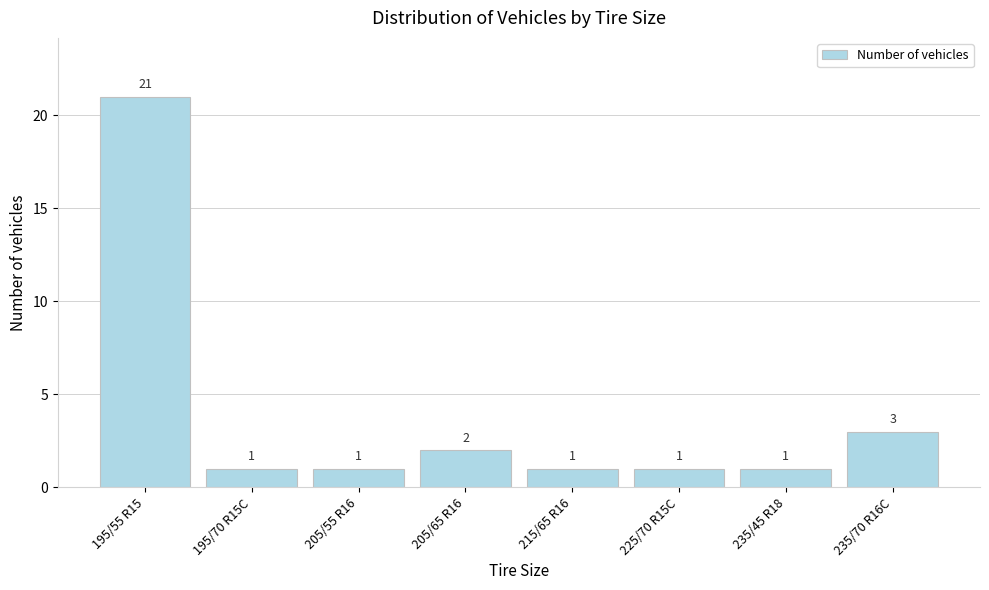

Reading right to left, extract all data points from this chart.

3	1	1	1	2	1	1	21